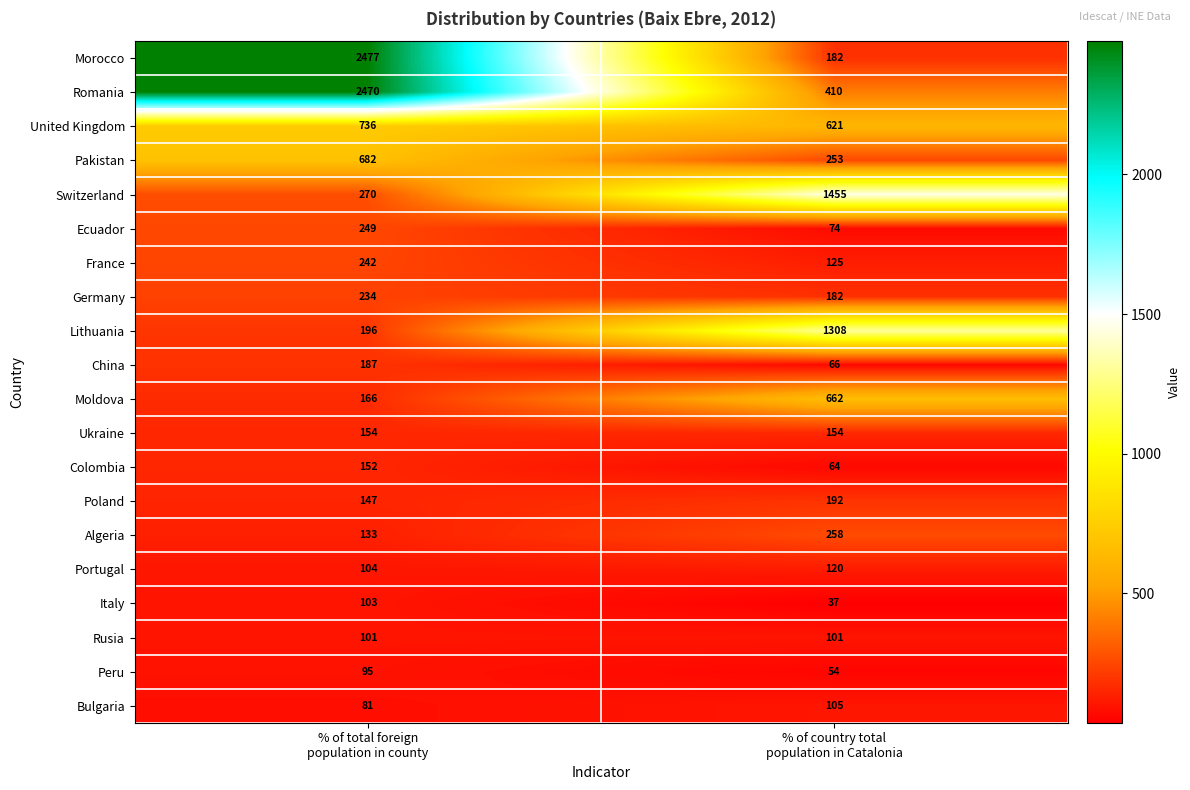

What is the minimum value for Ukraine?

154